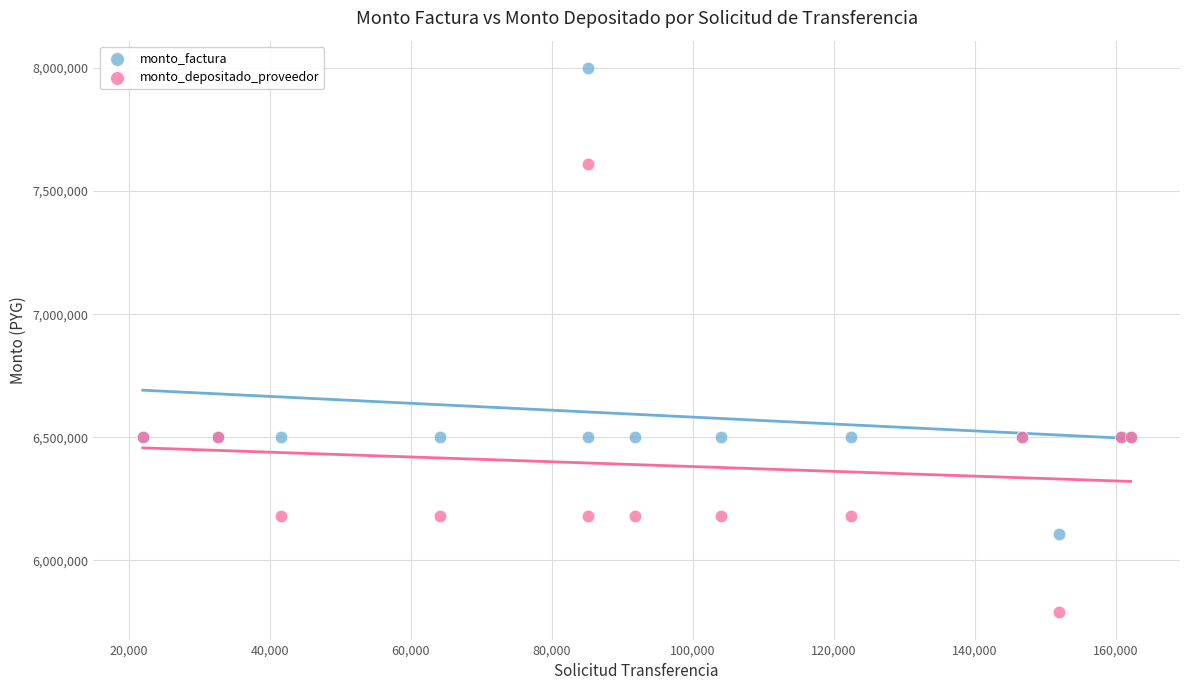

Which series contains the lowest Y value?

monto_depositado_proveedor